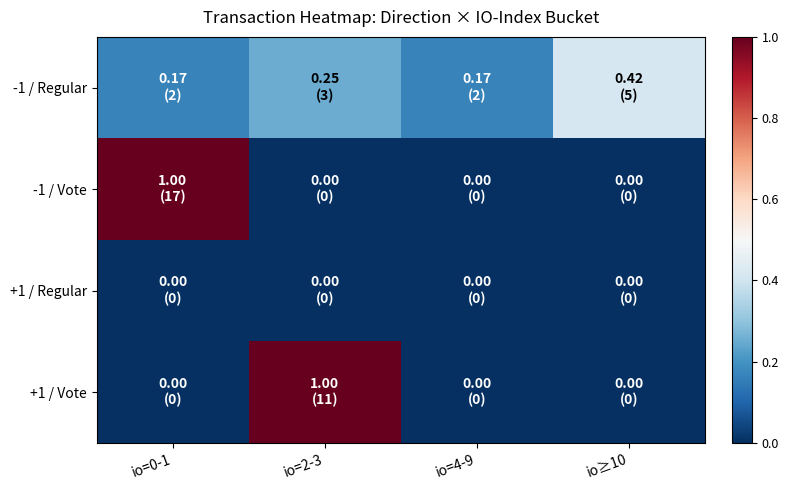

What is the spread (max minus min) of values at io≥10?

0.4